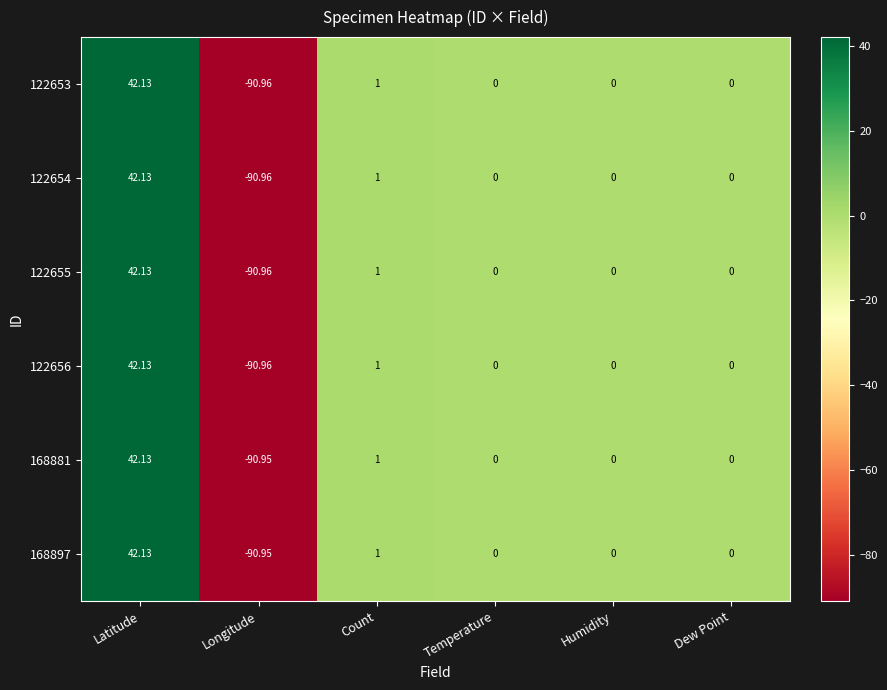

Count the number of data series in this chart.

6